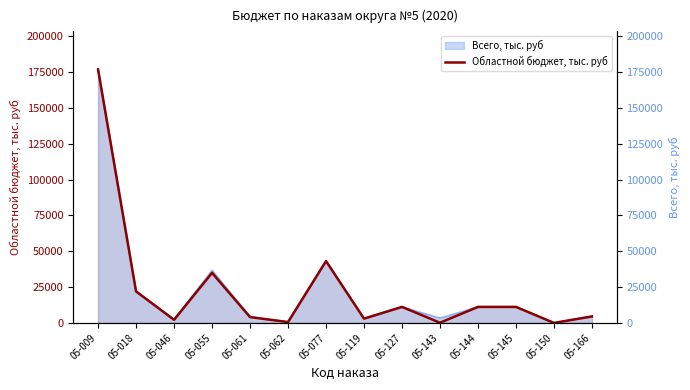

List the labels in order of value, largest first.

05-009, 05-077, 05-055, 05-018, 05-127, 05-144, 05-145, 05-166, 05-061, 05-119, 05-046, 05-062, 05-143, 05-150